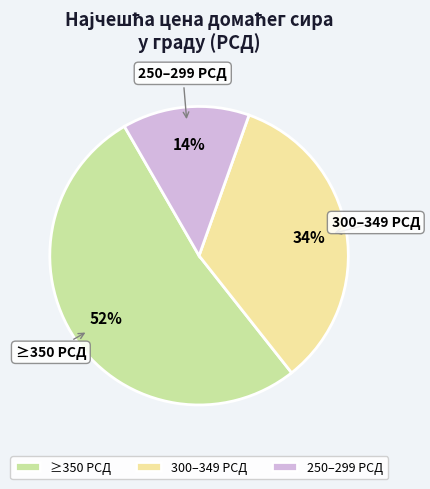

How many slices are in this pie chart?

3